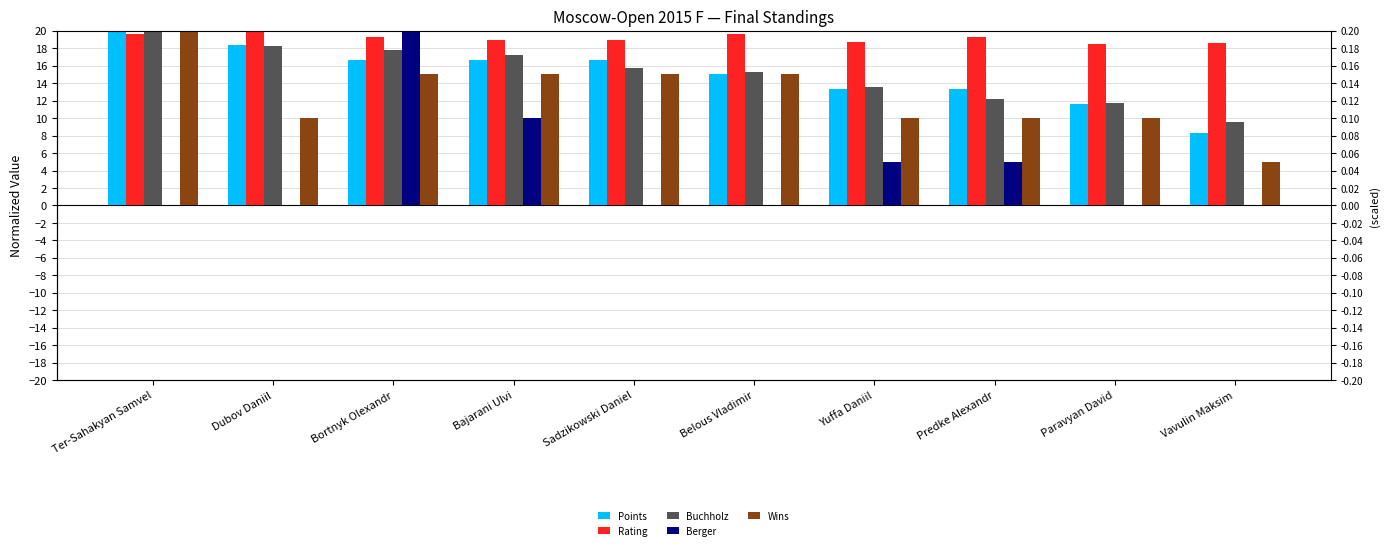

Which series has the largest total across all categories?

Rating